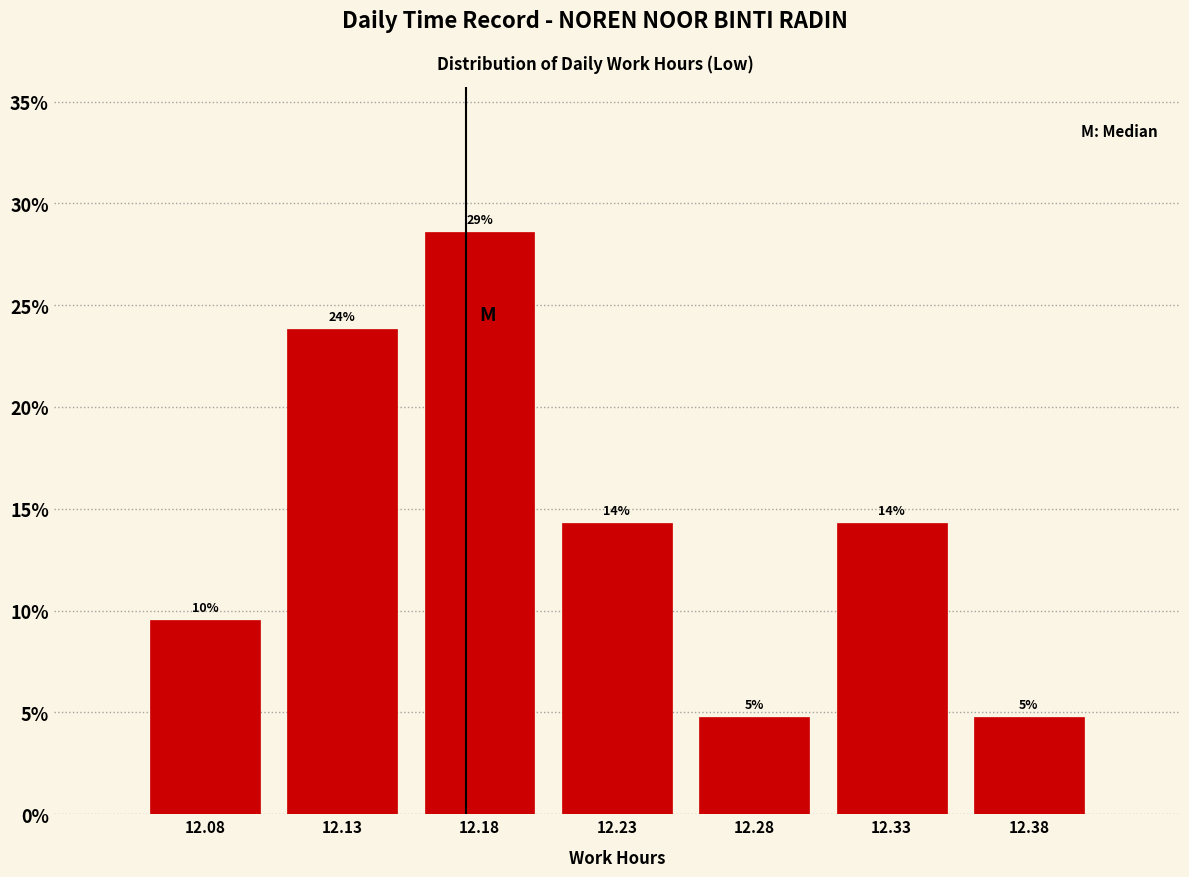

Are the bars horizontal?

No